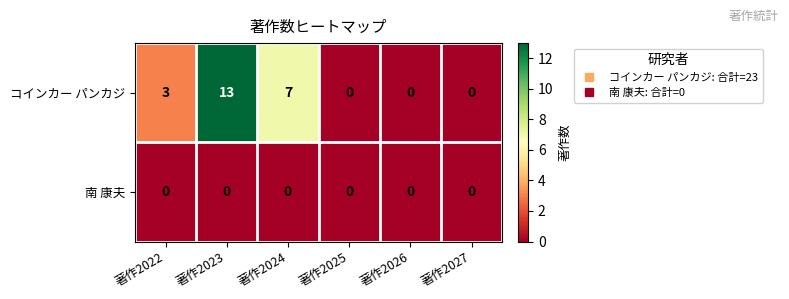

Which series has the largest total across all categories?

コインカー パンカジ